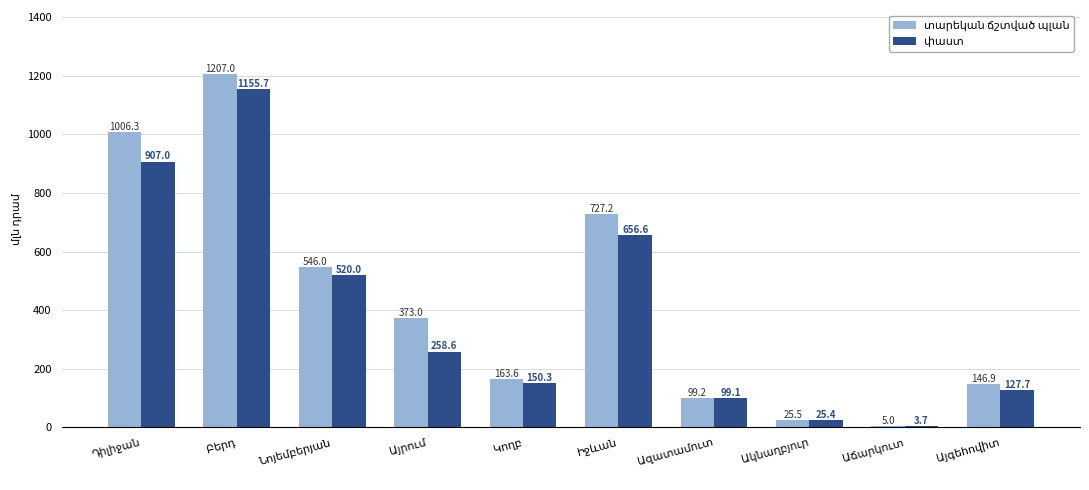

How many data points does each series have?

10